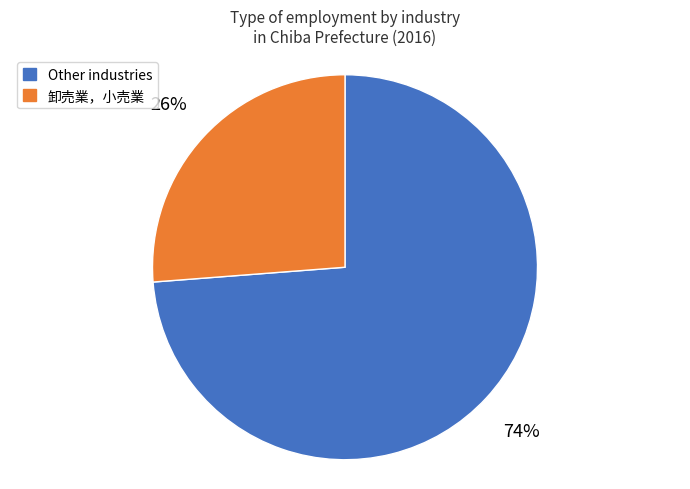

Does any single category account for the majority?

Yes